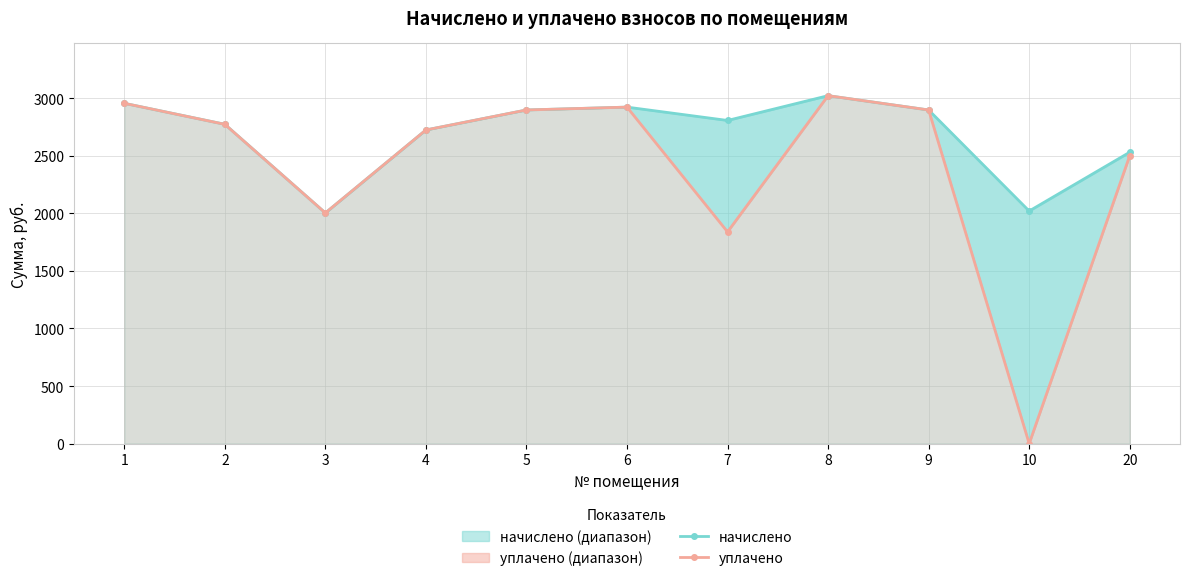

What is the sum of the начислено values at 8 and 1?

5978.2